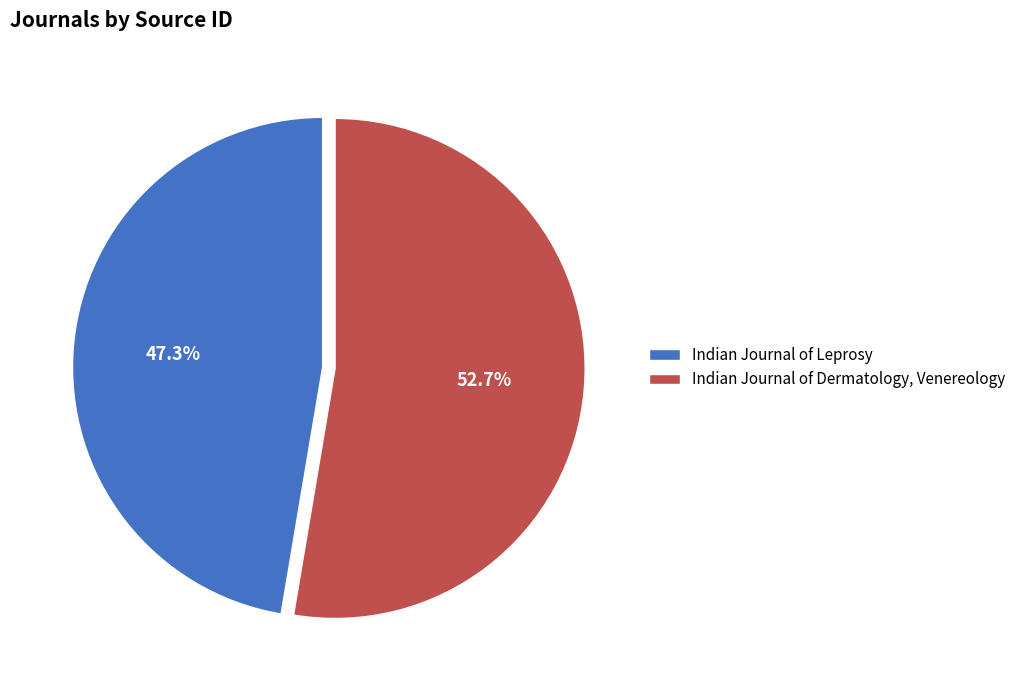

The Indian Journal of Leprosy slice represents 47% of the pie. True or false?

True